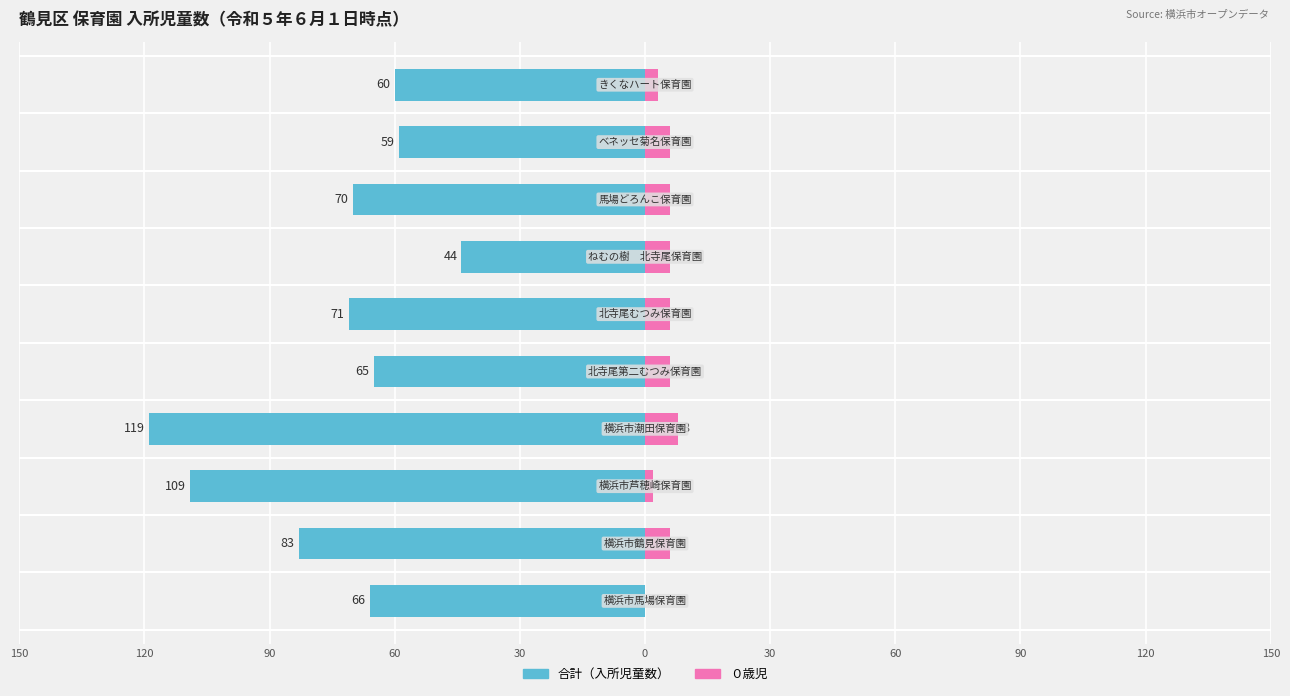

At how many categories does at least one series exceed -5?

10